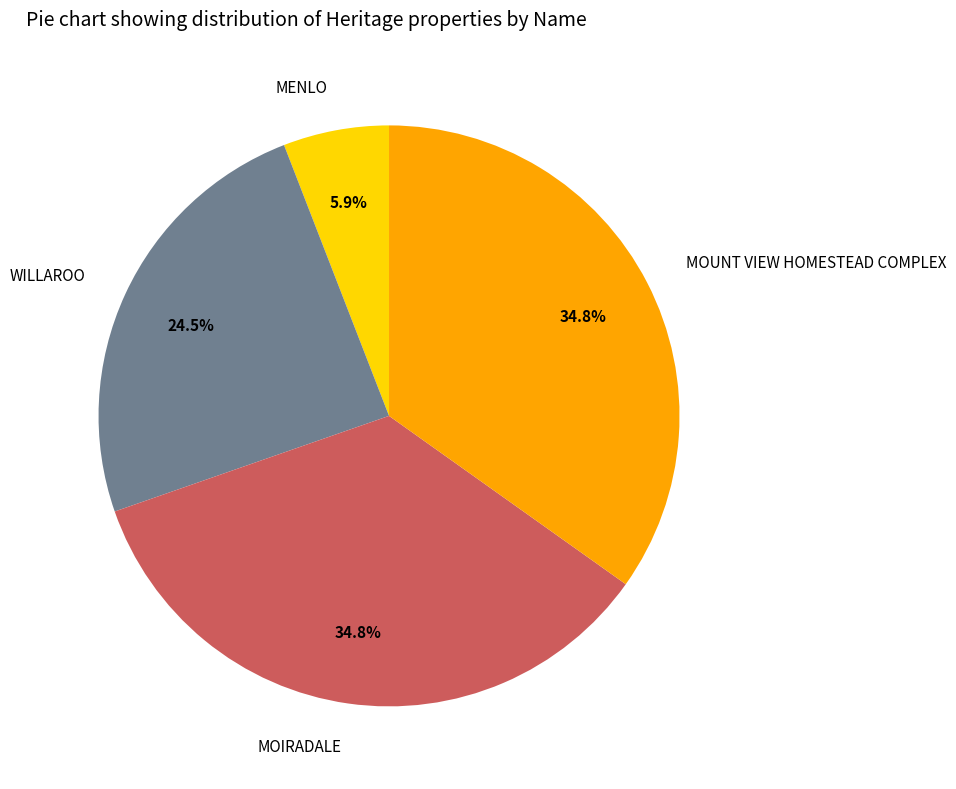

To the nearest percent, what is the difference between the largest and smallest slice percentages?

29%